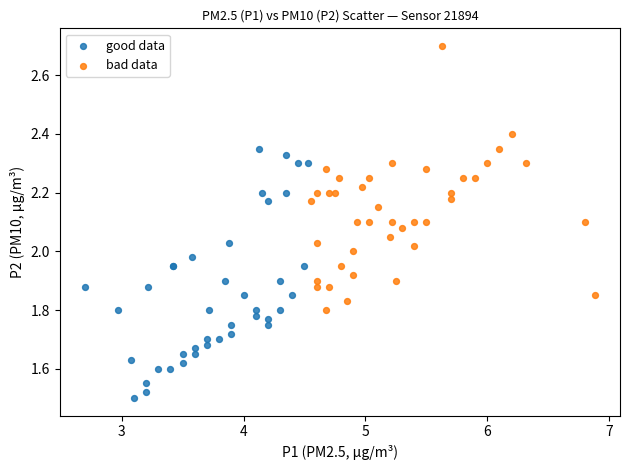

Which series reaches the maximum Y coordinate?

bad data